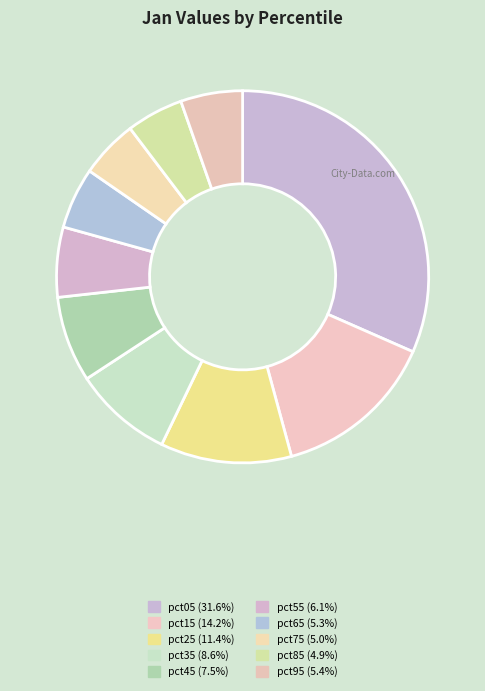

Is the sum of pct05 and pct45 greater than half?

No